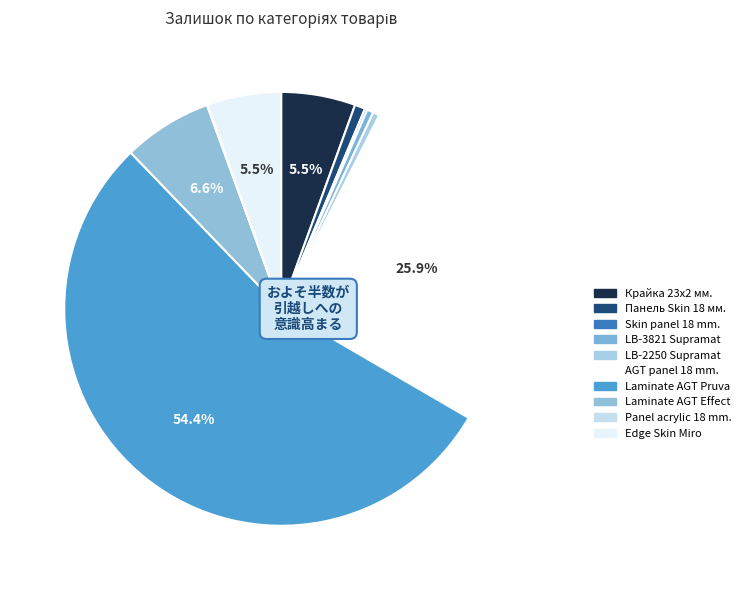

Which slice is the smallest?

Panel acrylic 18 mm.